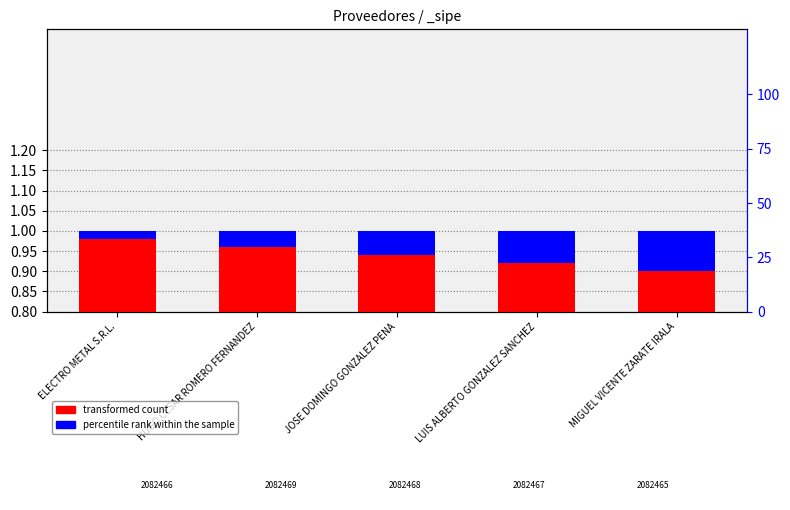

How many groups of bars are there?

5